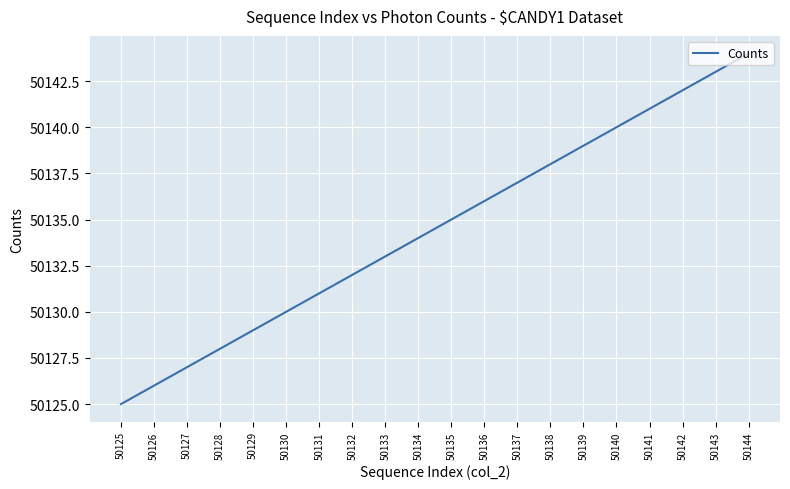

Is it true that the value at 50135 is 84918?

False